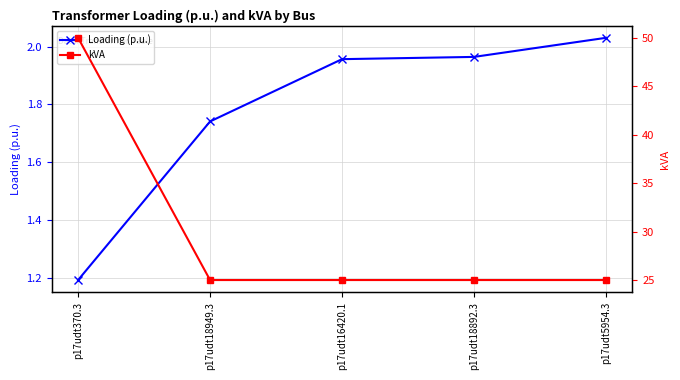

What are all the series names shown in the legend?

Loading (p.u.), kVA